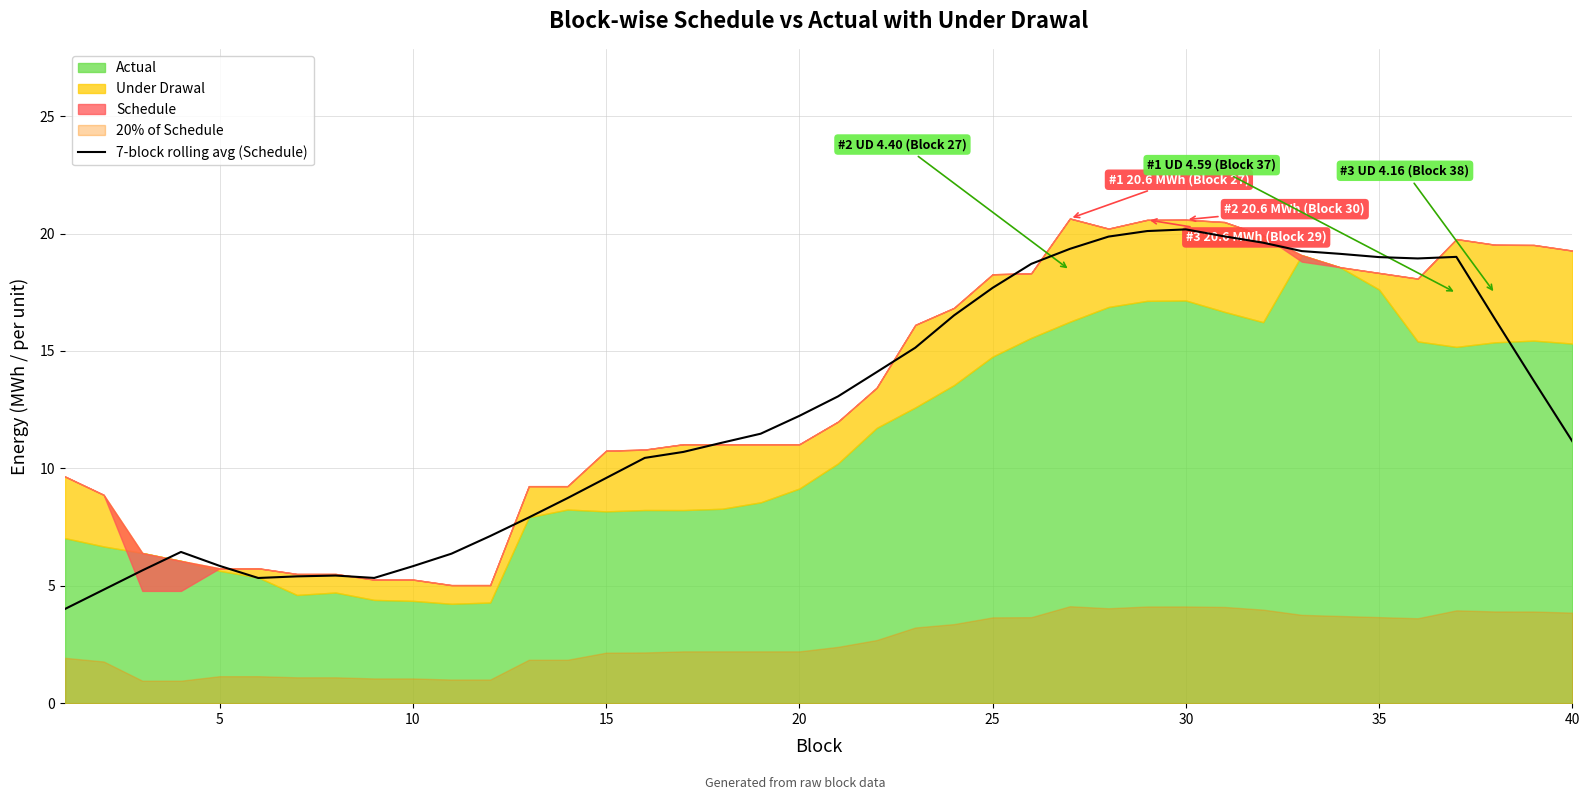

What is the lowest value of the 7-block rolling avg (Schedule) series?

4.0